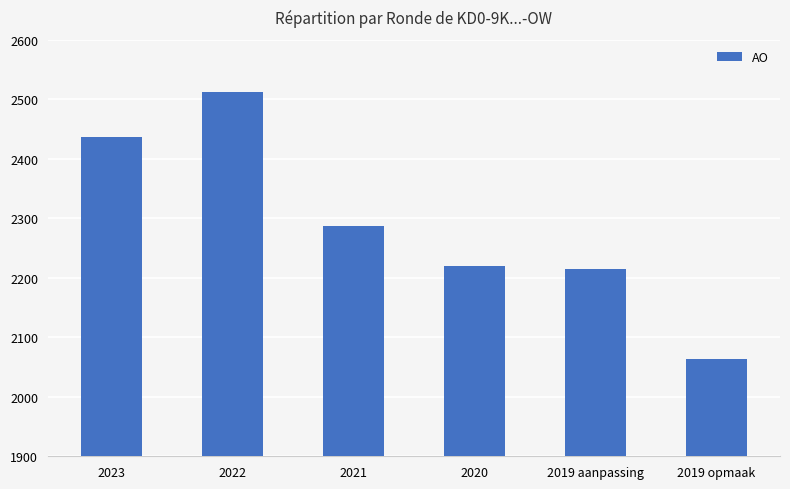

Where is the data nearest to the value 2288?

2021